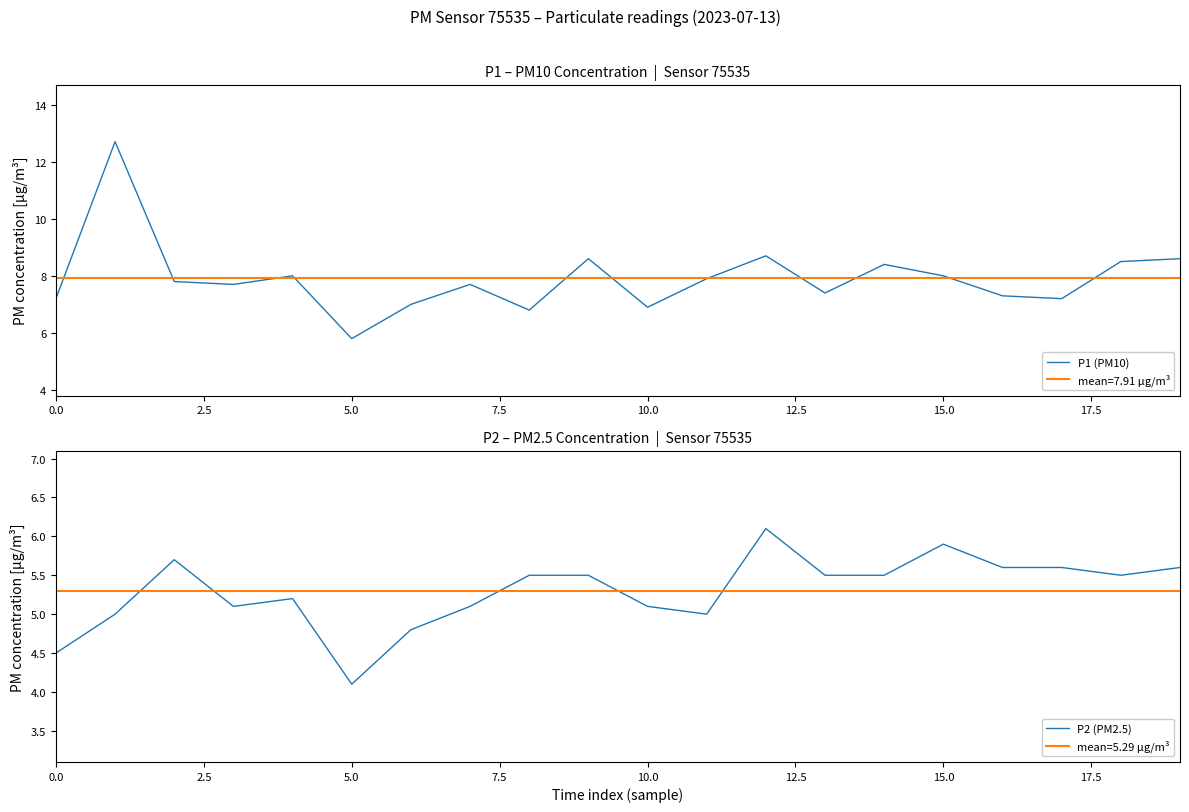

What is the minimum value for P2 (PM2.5)?

4.1